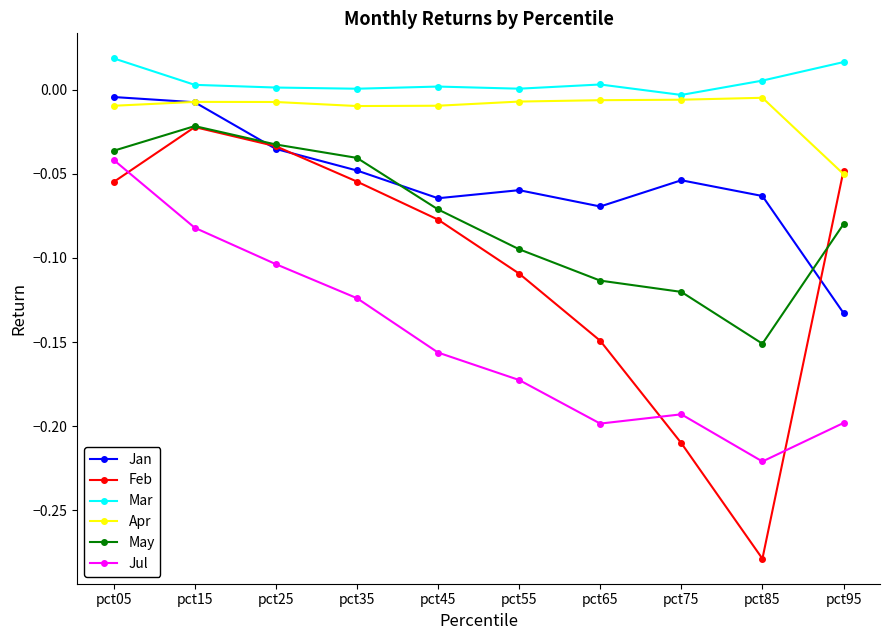

In Feb, how many points are lower than both neighbors (excluding endpoints)?

1